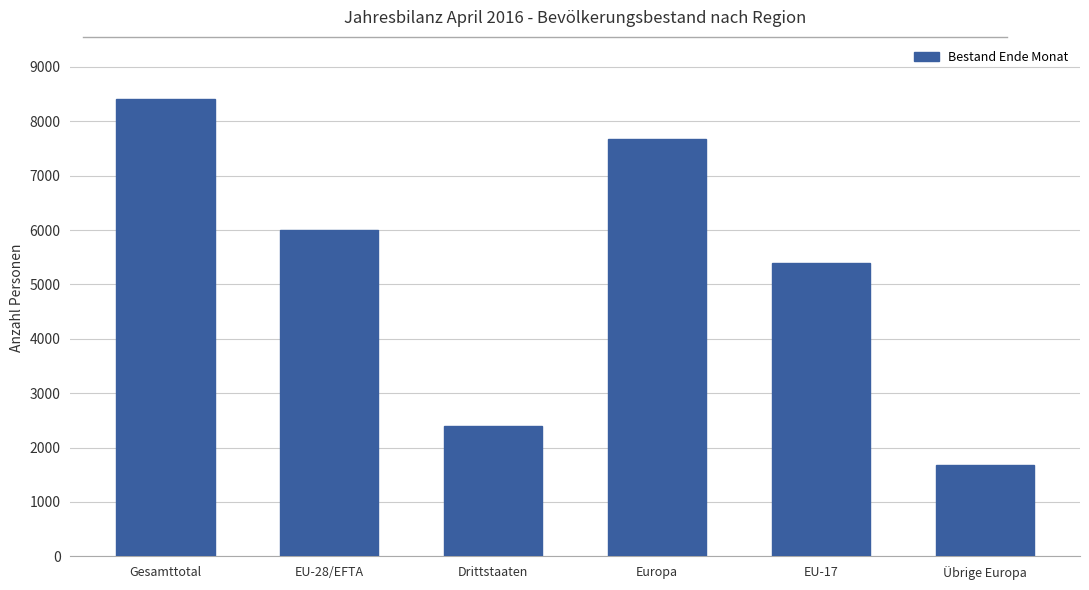

Reading left to right, list all the values displayed in this chart.

8401	6001	2400	7676	5398	1675